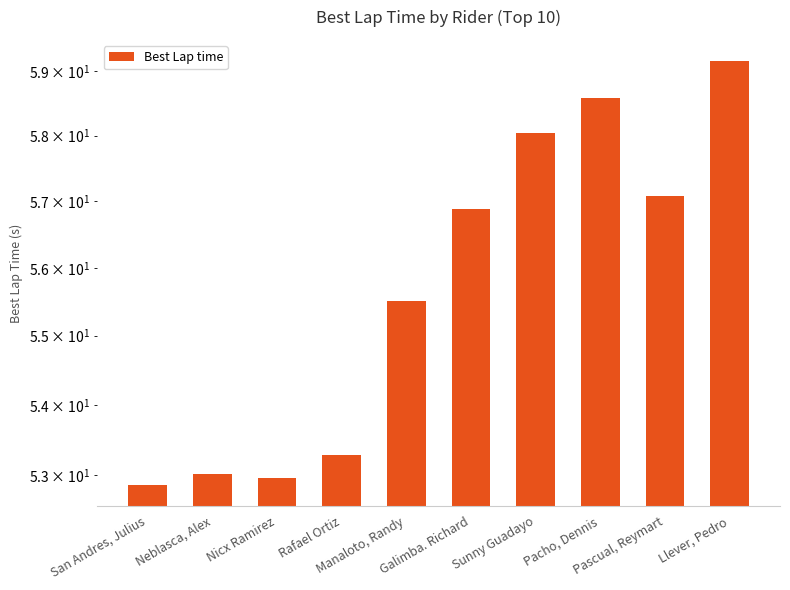

Where does the data first go above 56?

Galimba. Richard